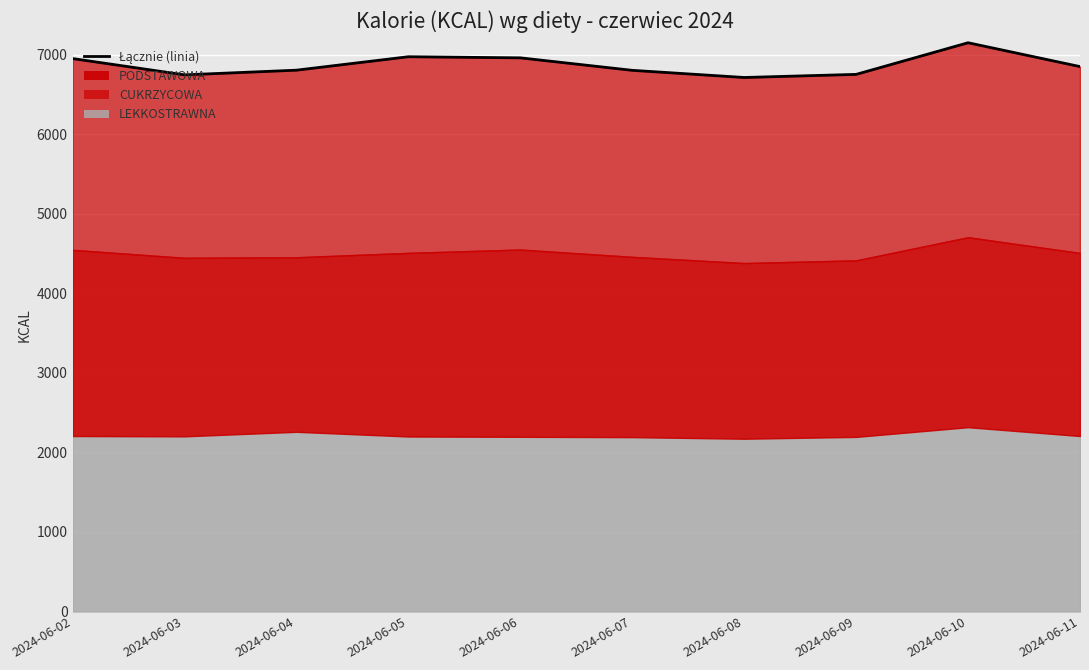

How many values exceed 6853?

4